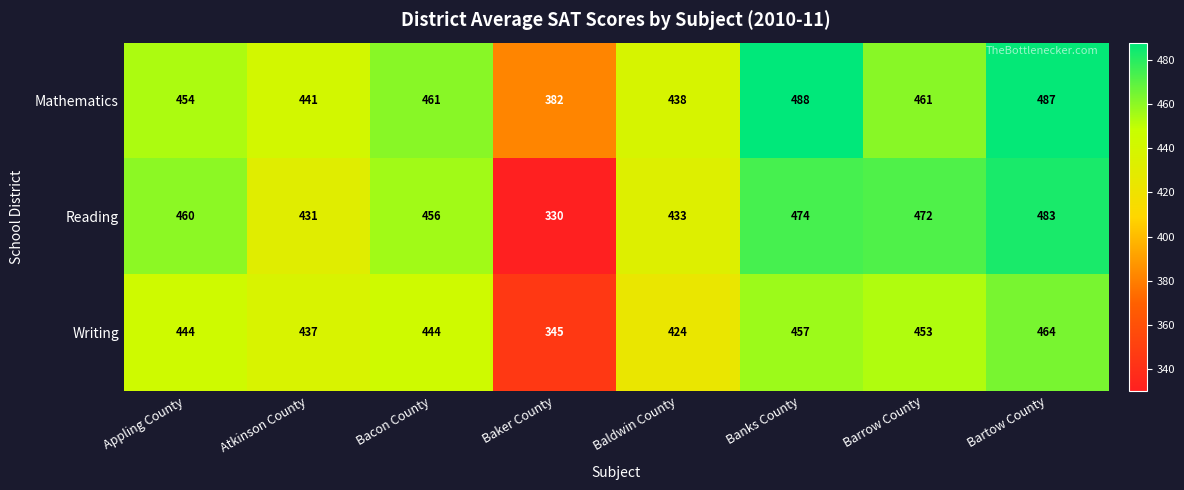

Reading left to right, list all the values displayed in this chart.

Mathematics: Appling County=454	Atkinson County=441	Bacon County=461	Baker County=382	Baldwin County=438	Banks County=488	Barrow County=461	Bartow County=487
Reading: Appling County=460	Atkinson County=431	Bacon County=456	Baker County=330	Baldwin County=433	Banks County=474	Barrow County=472	Bartow County=483
Writing: Appling County=444	Atkinson County=437	Bacon County=444	Baker County=345	Baldwin County=424	Banks County=457	Barrow County=453	Bartow County=464